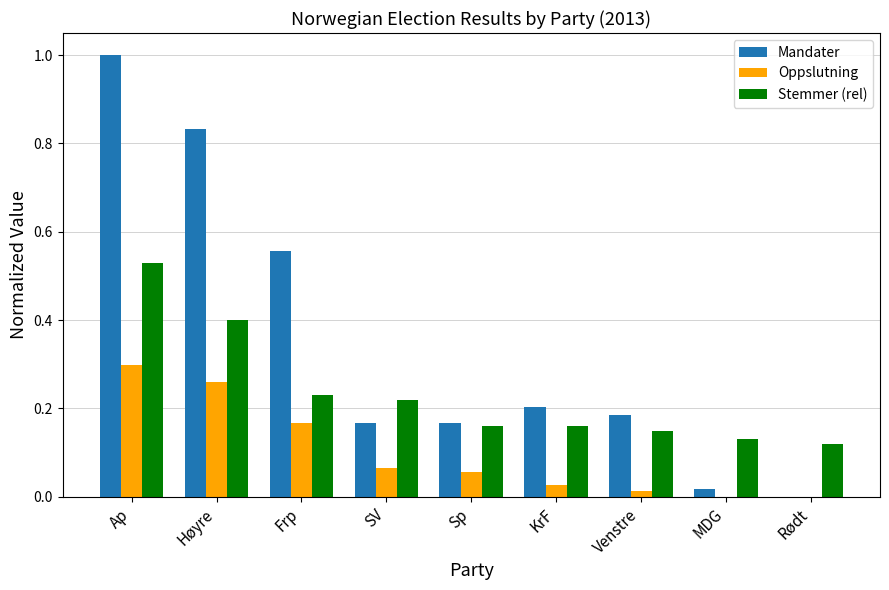

What are all the series names shown in the legend?

Mandater, Oppslutning, Stemmer (rel)